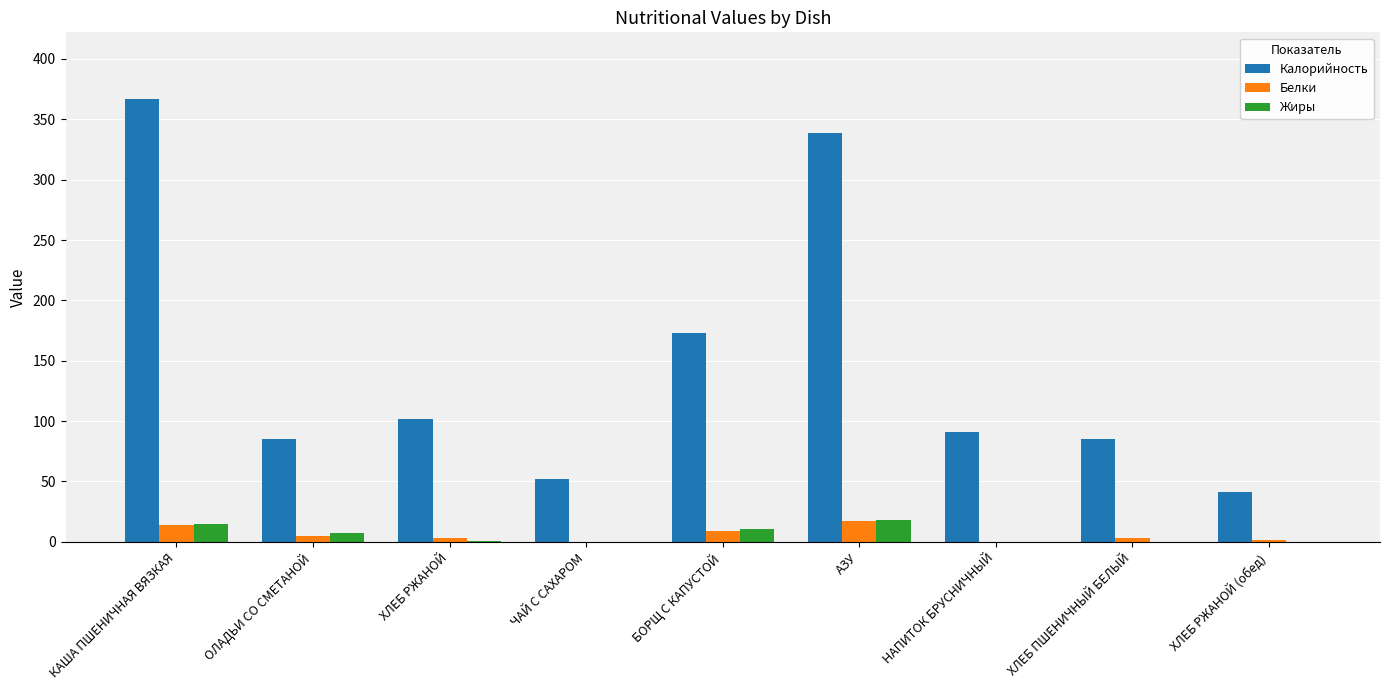

What is the difference between the Жиры values at БОРЩ С КАПУСТОЙ and ХЛЕБ ПШЕНИЧНЫЙ БЕЛЫЙ?

10.7